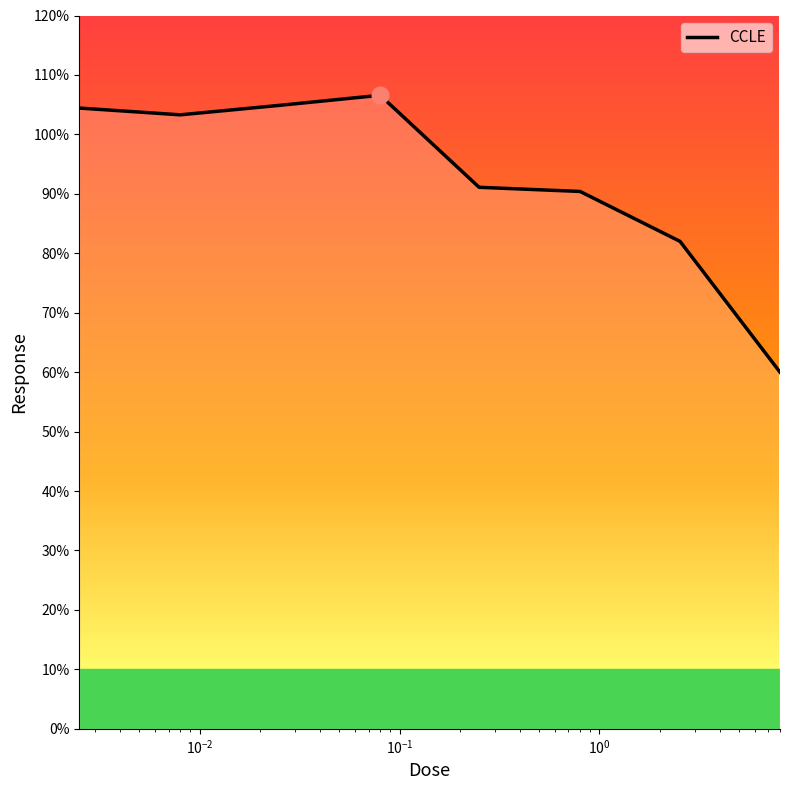

What is the average value?

92.8